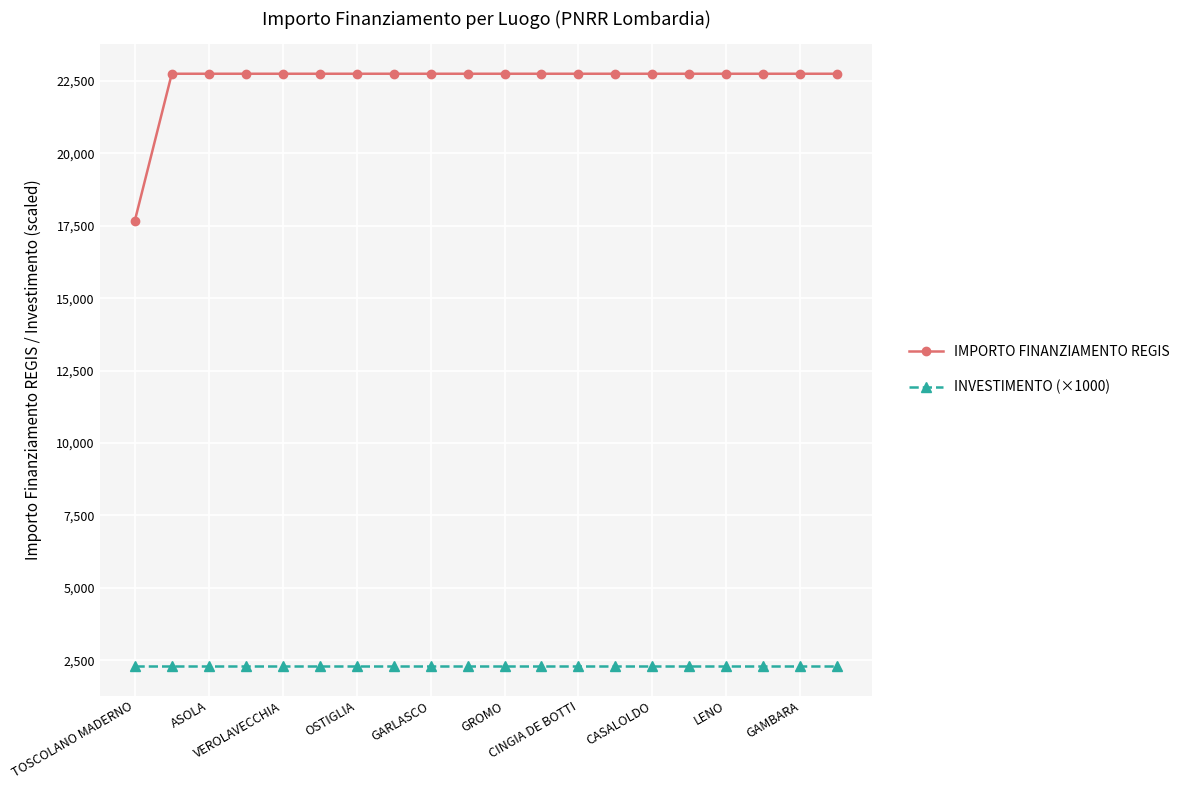

True or false: INVESTIMENTO (×1000) and IMPORTO FINANZIAMENTO REGIS intersect in this chart.

False